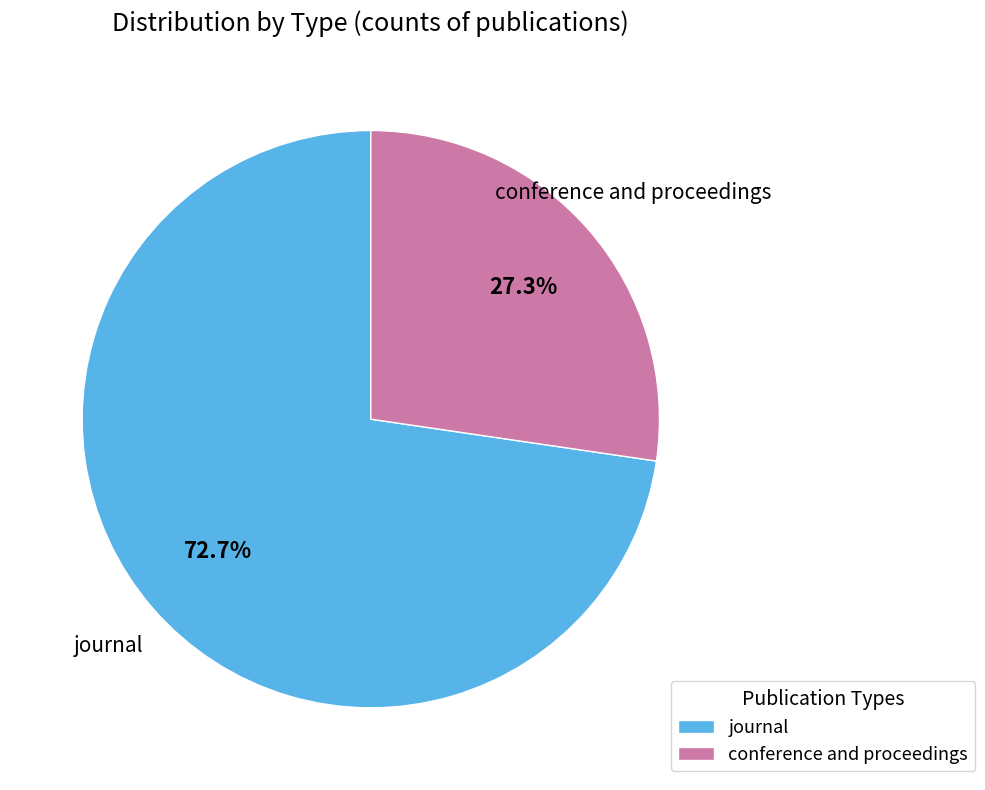

Rank the categories by value from highest to lowest.

journal, conference and proceedings